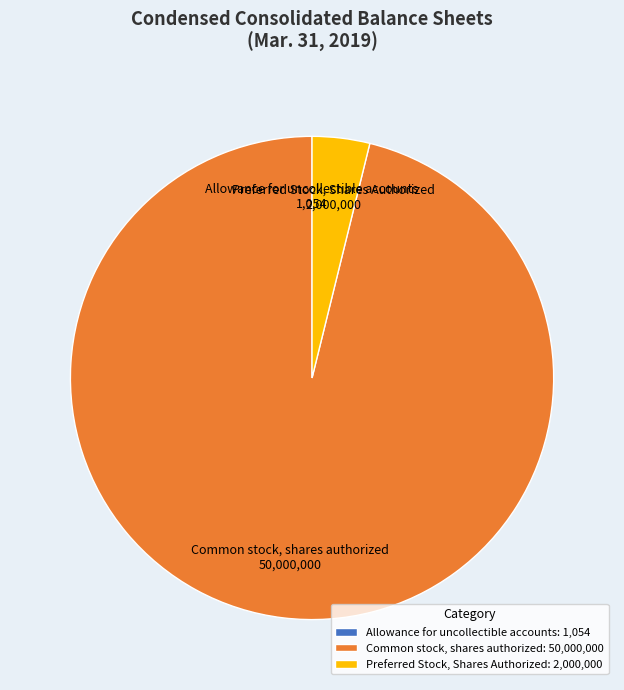

Is it true that Preferred Stock, Shares Authorized is 4% of the pie?

True